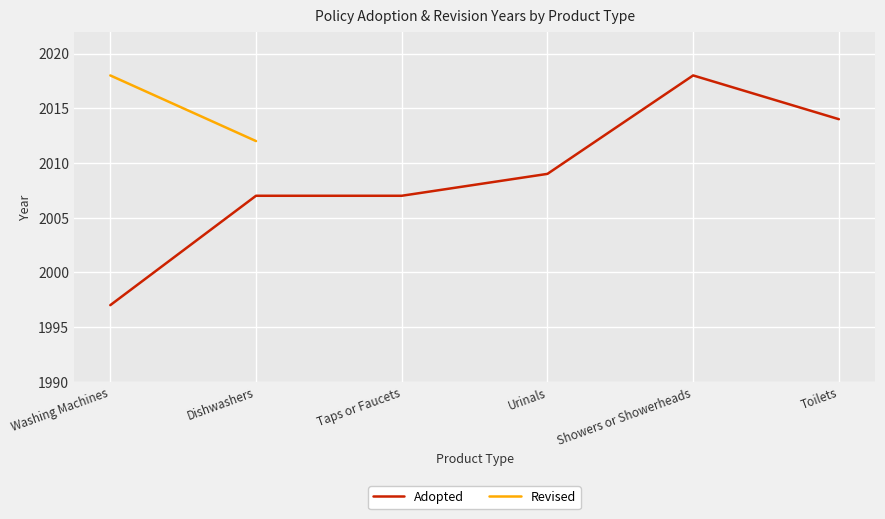

Where is Adopted nearest to the value 2007?

Dishwashers